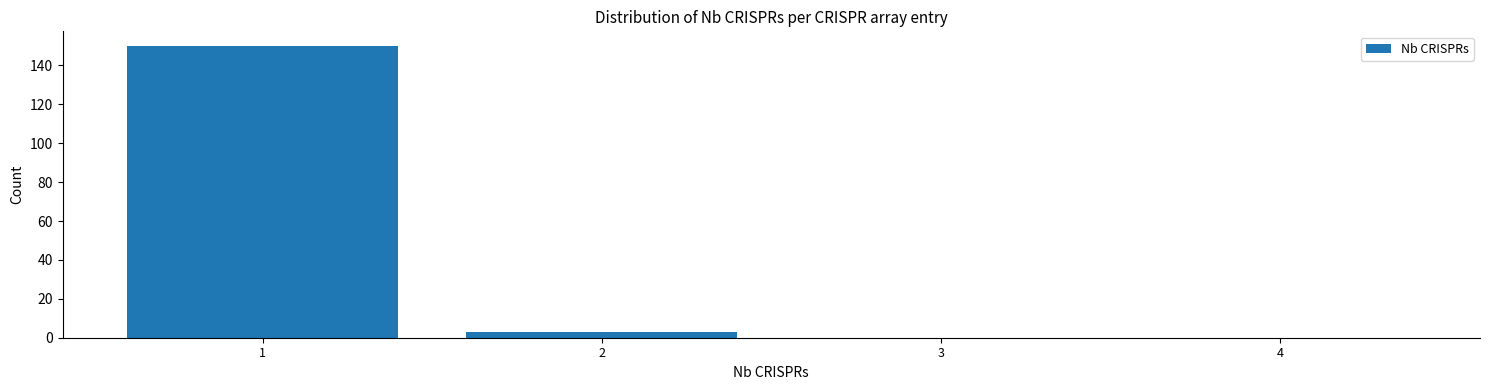

Reading left to right, list all the values displayed in this chart.

1=150	2=3	3=0	4=0